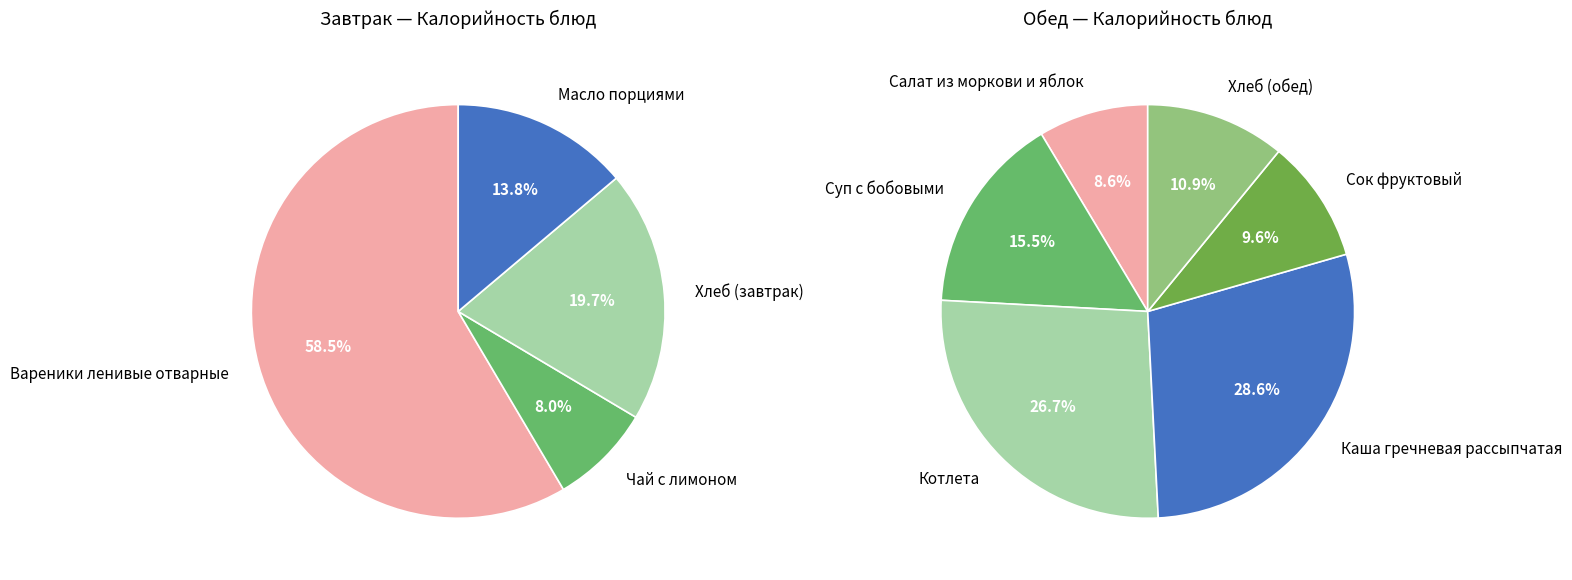

Rank the categories by value from highest to lowest.

Вареники ленивые отварные, Каша гречневая рассыпчатая, Котлета, Суп с бобовыми, Хлеб (завтрак), Хлеб (обед), Сок фруктовый, Салат из моркови и яблок, Масло порциями, Чай с лимоном